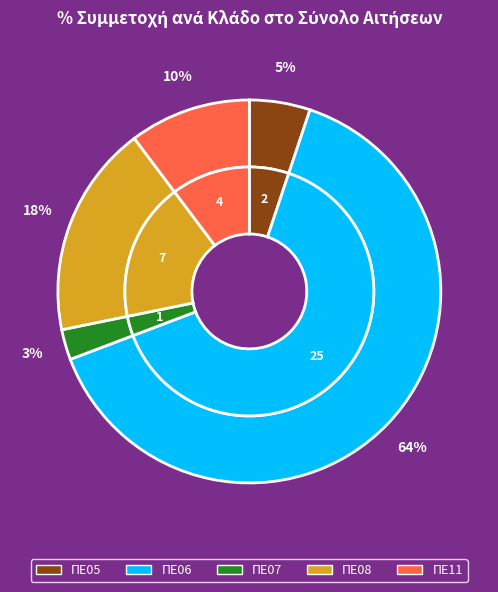

To the nearest percent, what is the difference between the largest and smallest slice percentages?

62%